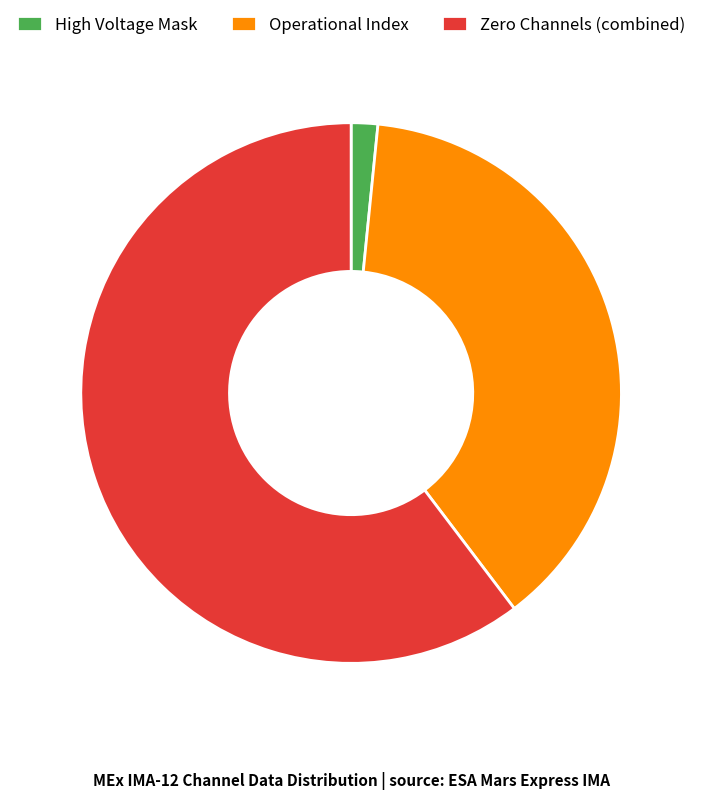

How many segments does this pie chart have?

3